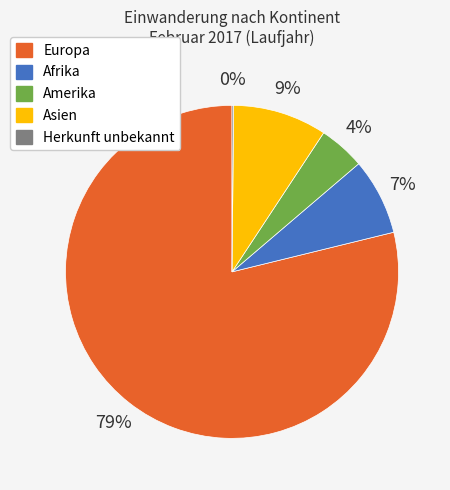

To the nearest percent, what is the average slice percentage?

20%